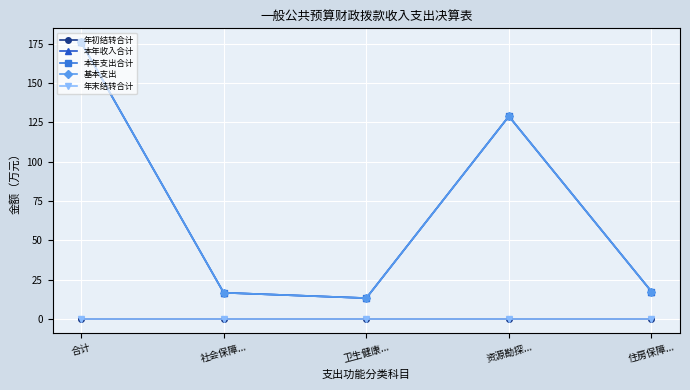

Reading left to right, list all the values displayed in this chart.

年初结转合计: 0.0	0.0	0.0	0.0	0.0
本年收入合计: 176.1	16.6	13.2	128.9	17.4
本年支出合计: 176.1	16.6	13.2	128.9	17.4
基本支出: 176.1	16.6	13.2	128.9	17.4
年末结转合计: 0.0	0.0	0.0	0.0	0.0